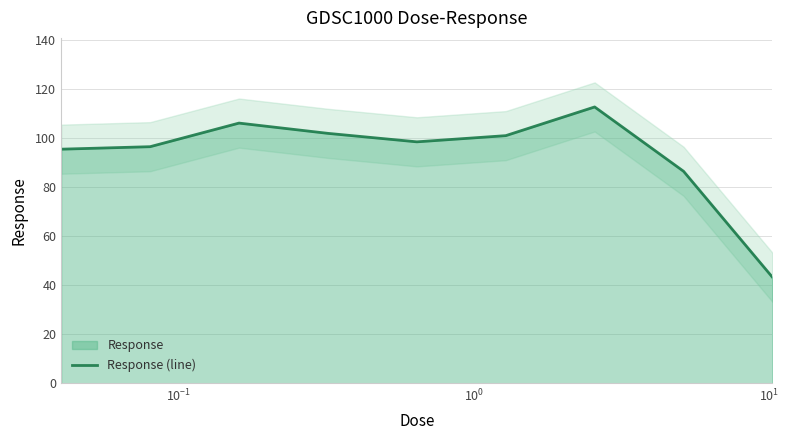

What is the lowest value of the Response (line) series?

43.2